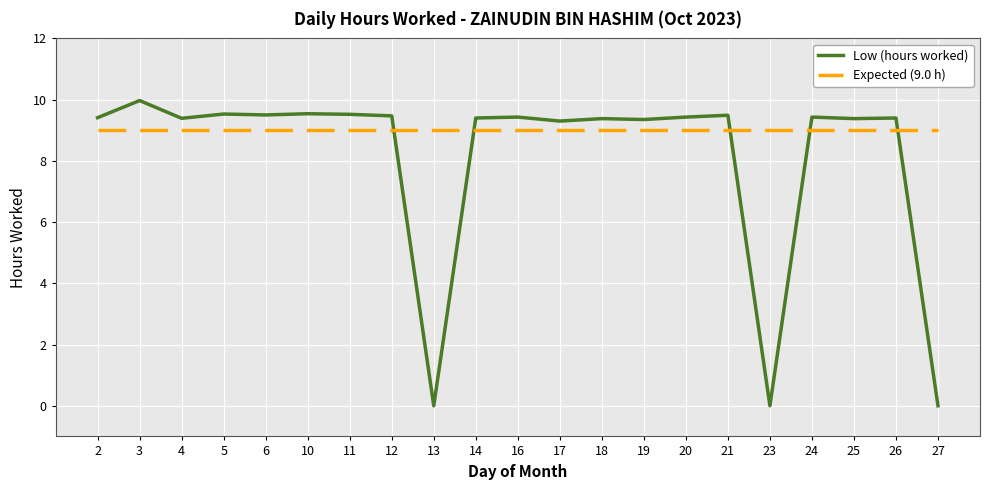

How many intersections are there between Expected (9.0 h) and Low (hours worked)?

5